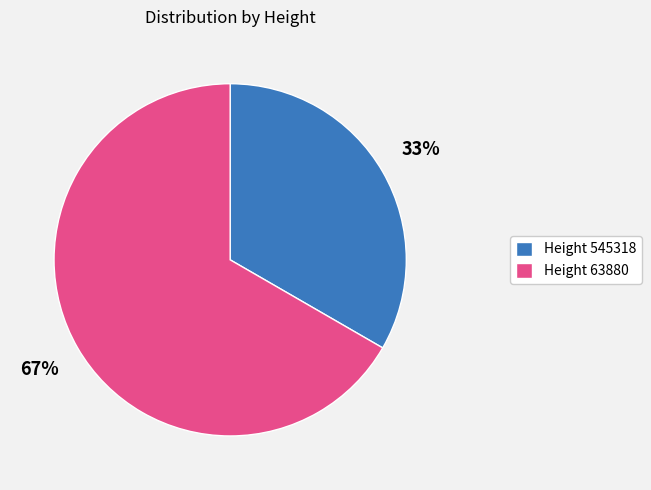

Do Height 545318 and Height 63880 together represent more than half of the pie?

Yes